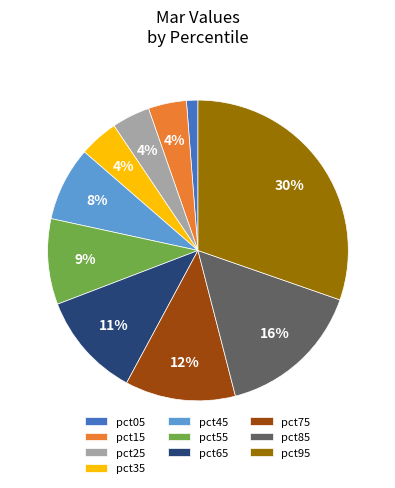

Which has a higher value, pct65 or pct35?

pct65